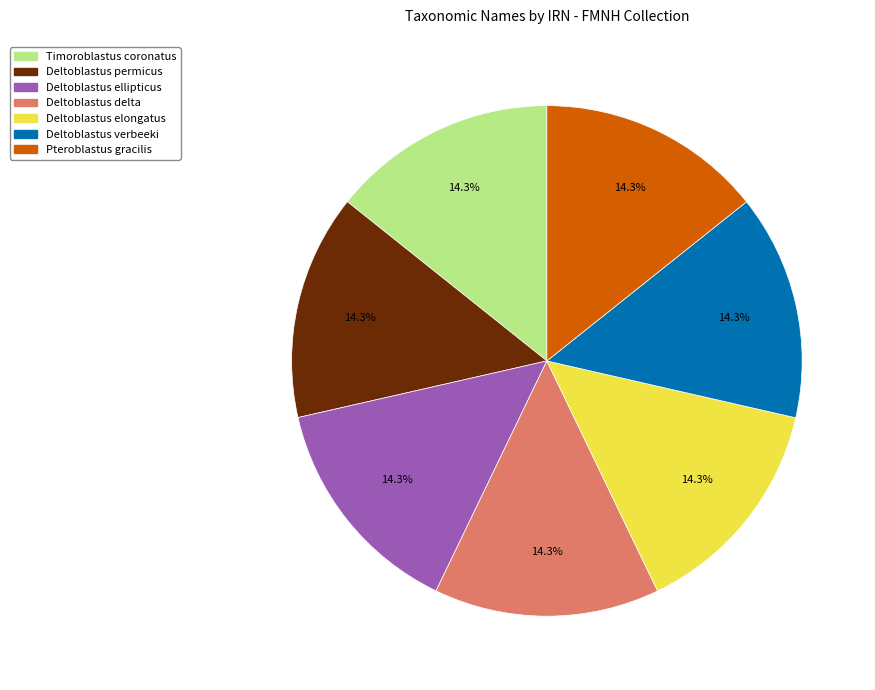

Does any single category account for the majority?

No